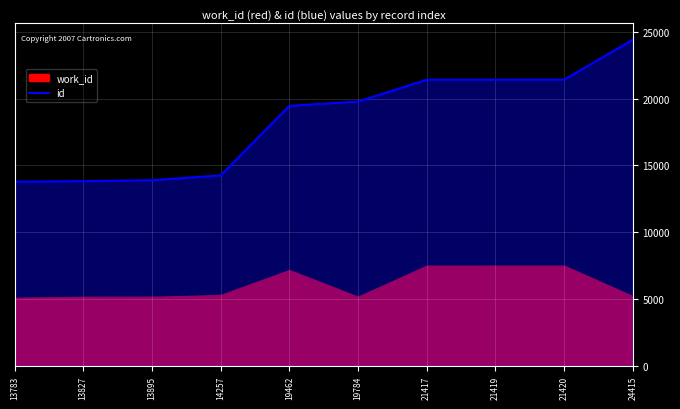

Where is id nearest to the value 19099?

19462